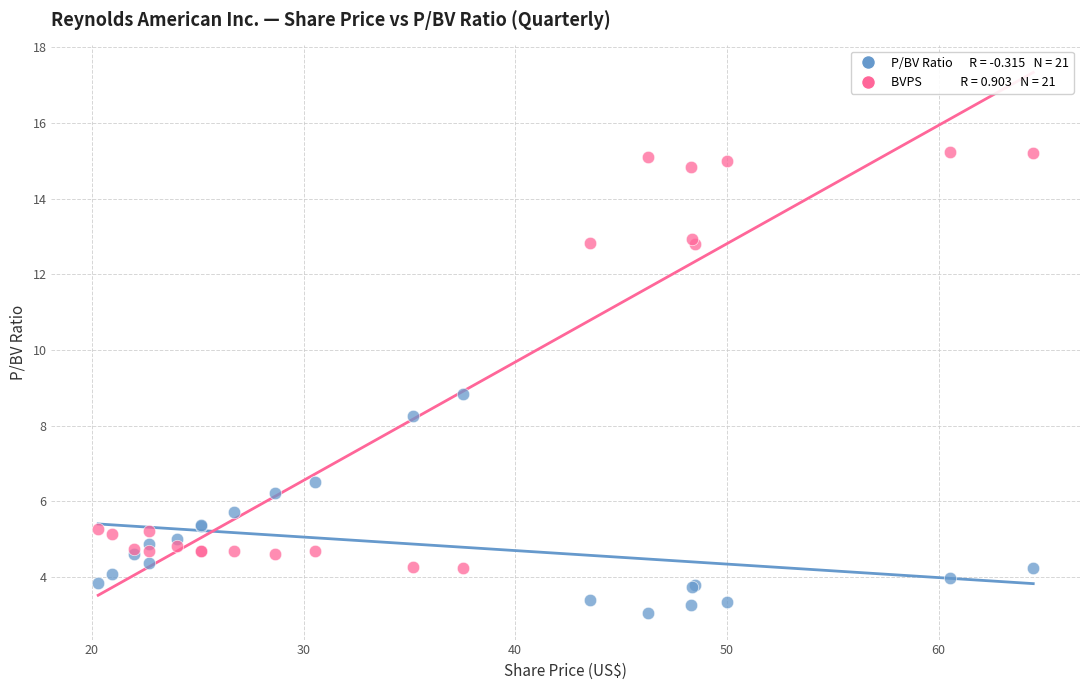

Across all series, what Y value is closest to 9?

8.8